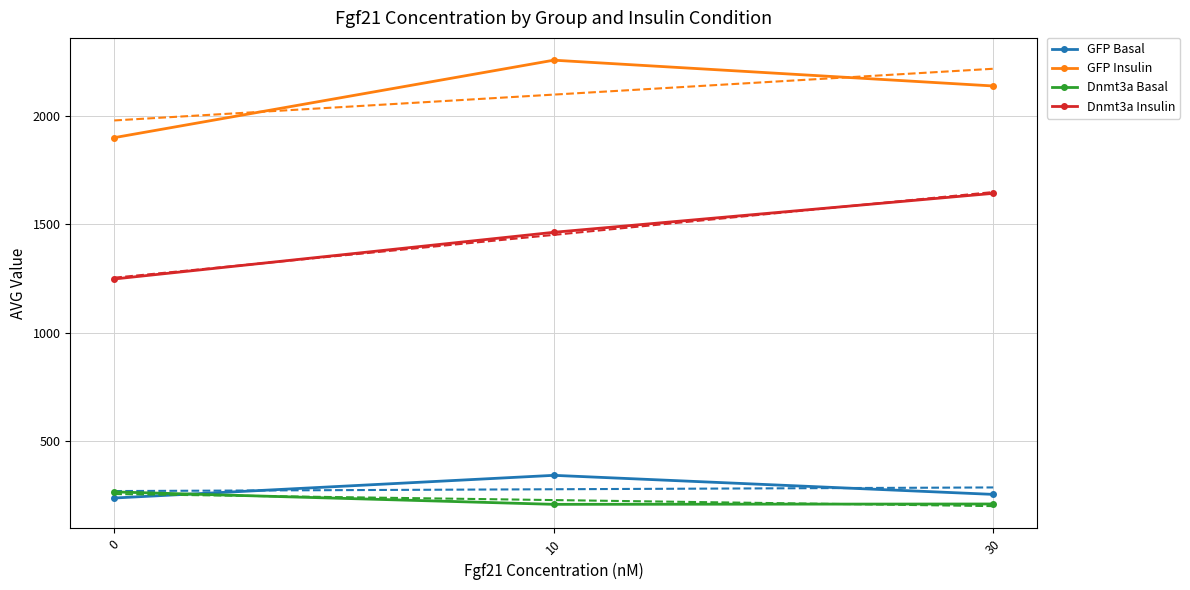

Which category has the highest value across all series?

10